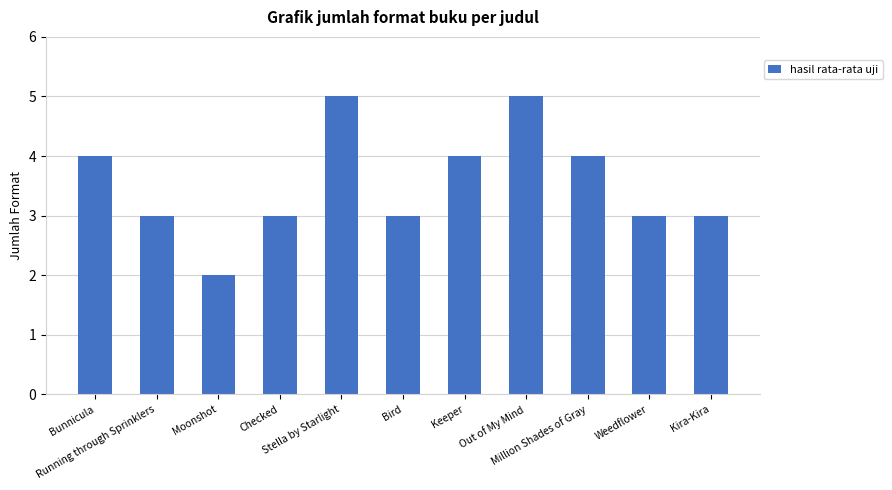

How many data points does each series have?

11